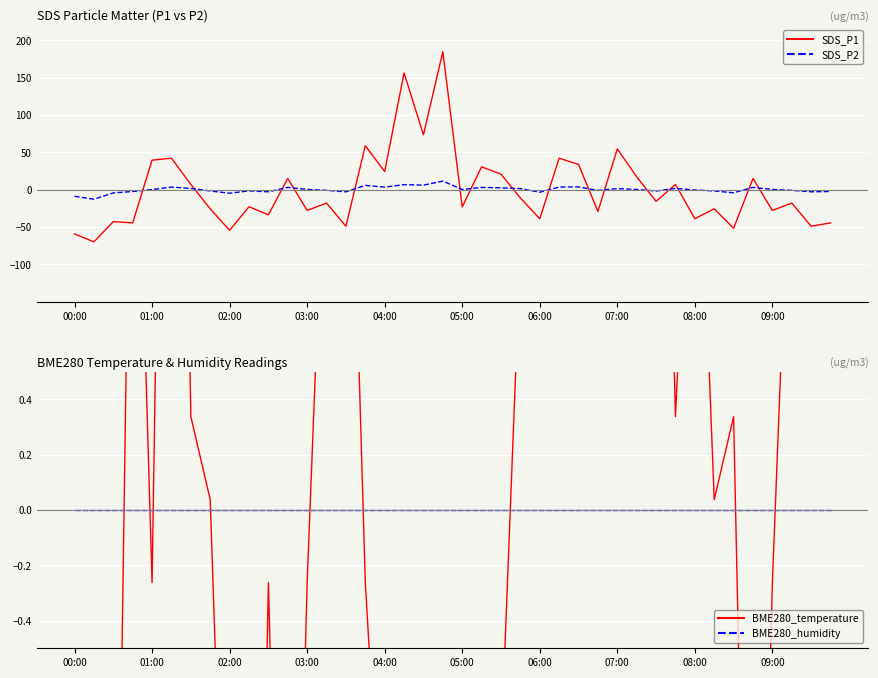

True or false: SDS_P2 and SDS_P1 intersect in this chart.

True